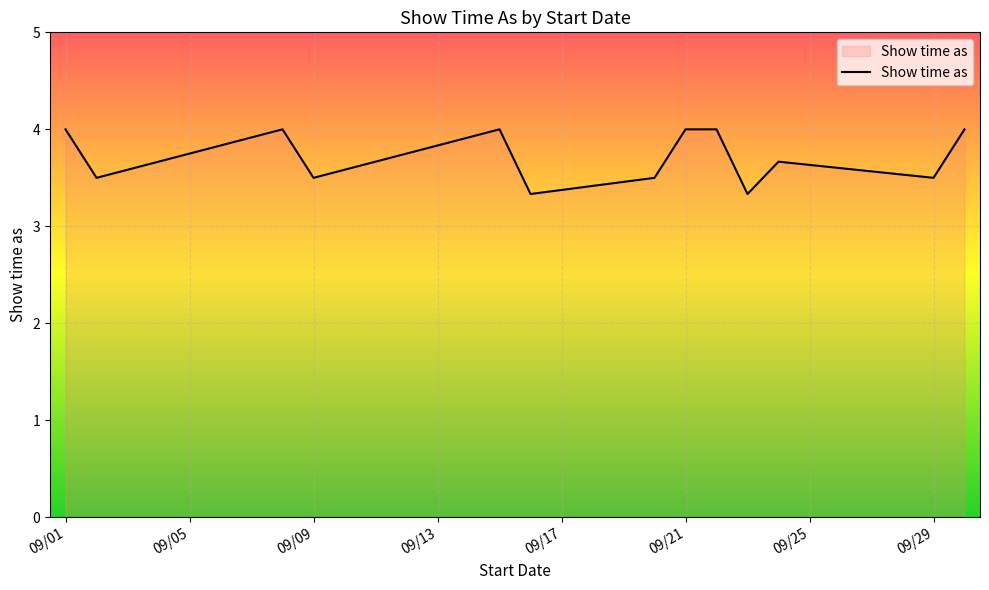

What is the difference between the maximum and minimum values?

0.7